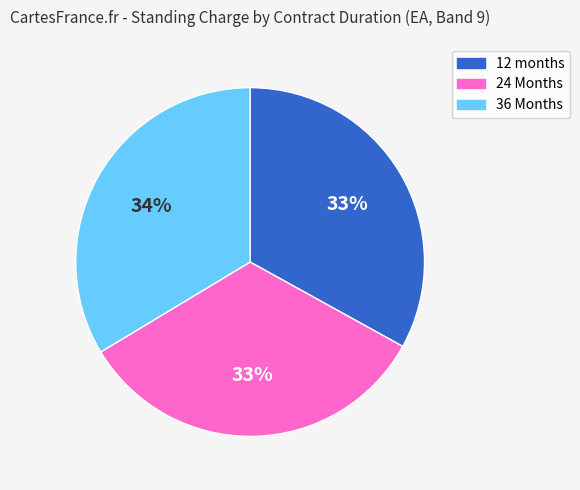

Is the sum of 24 Months and 36 Months greater than half?

Yes